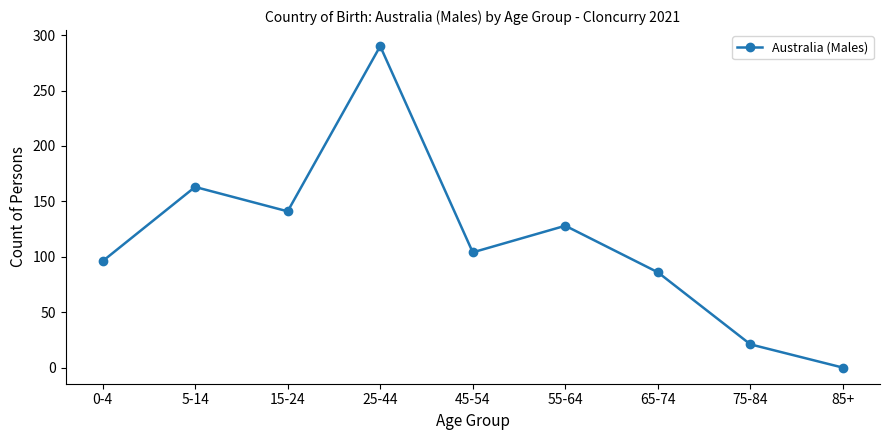

What is the sum of all values?

1029